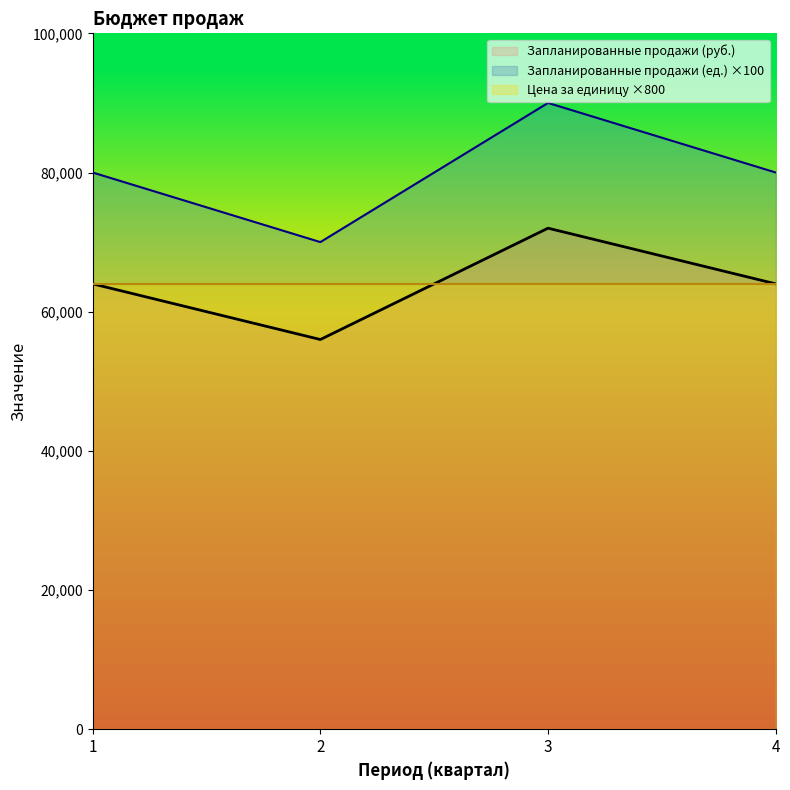

Which series has the largest total across all categories?

Запланированные продажи (ед.) ×100